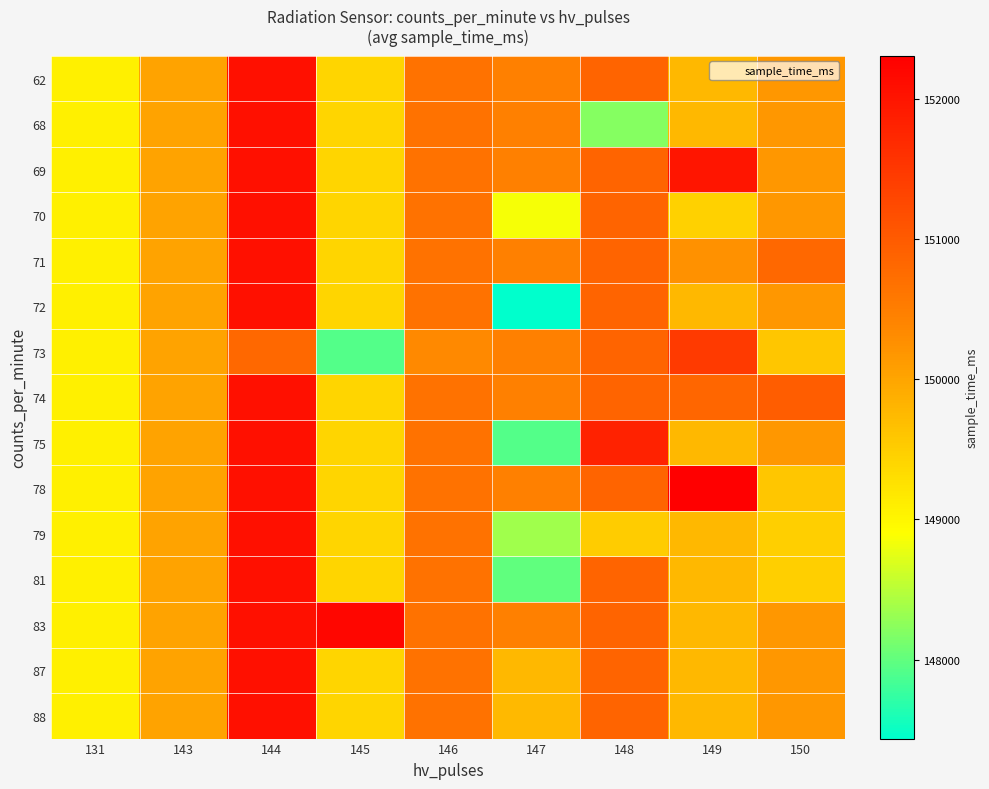

At how many categories does at least one series exceed 148879?

9